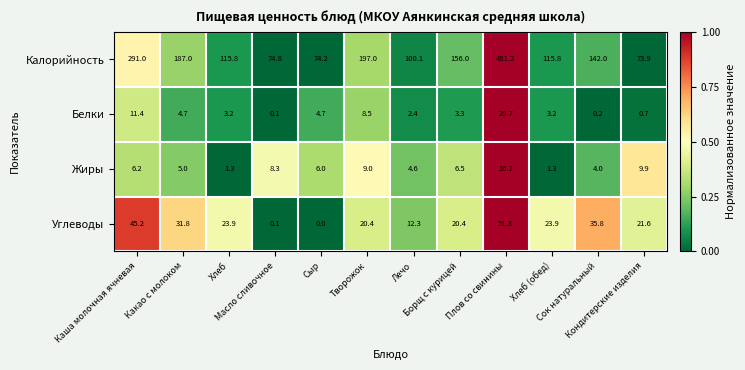

Rank the series by their maximum value, from lowest to highest.

Жиры, Белки, Углеводы, Калорийность